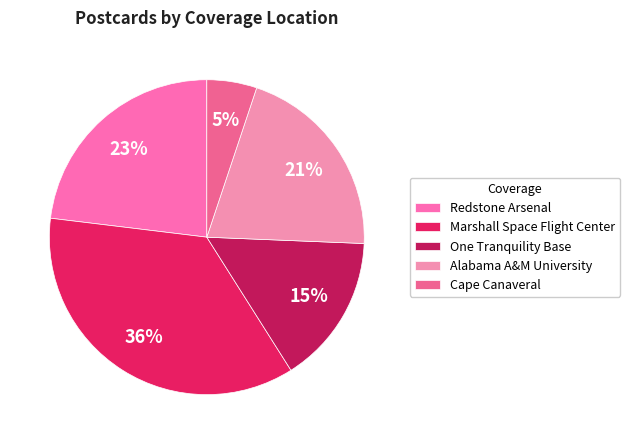

How much of the chart is everything except One Tranquility Base?

85.0%